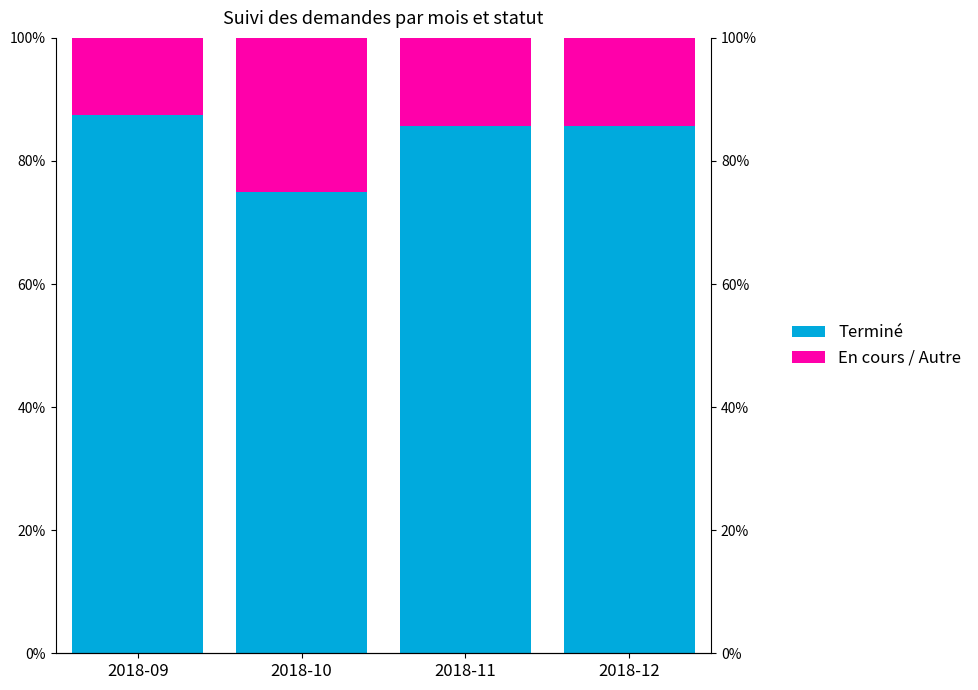

What is the minimum value for En cours / Autre?

12.5